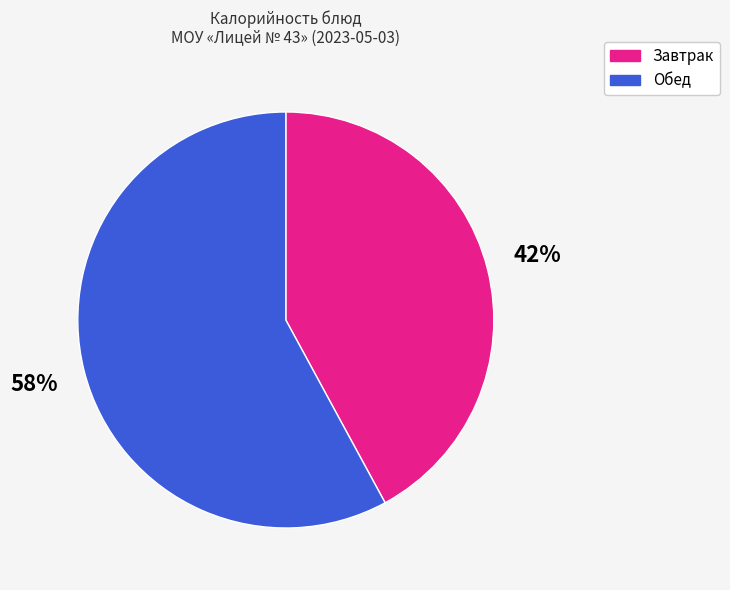

To the nearest percent, what is the difference between the largest and smallest slice percentages?

16%